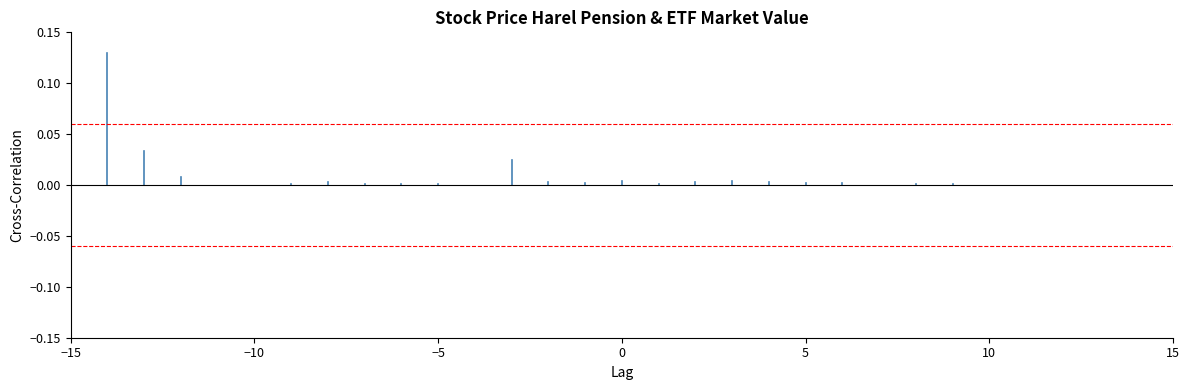

Does the chart contain stacked bars?

No